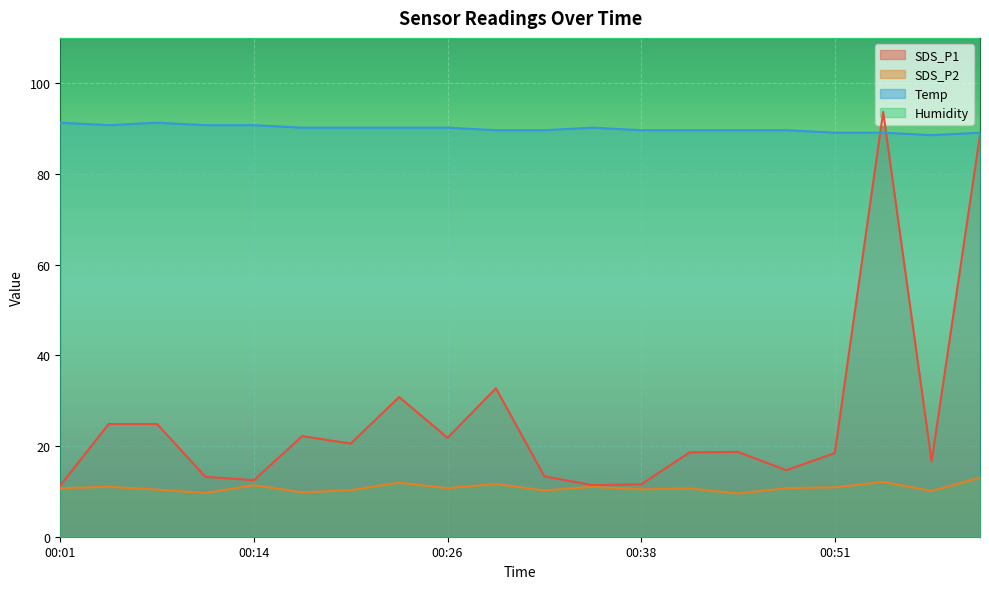

The SDS_P2 series shows 9.8 at 00:17. True or false?

True